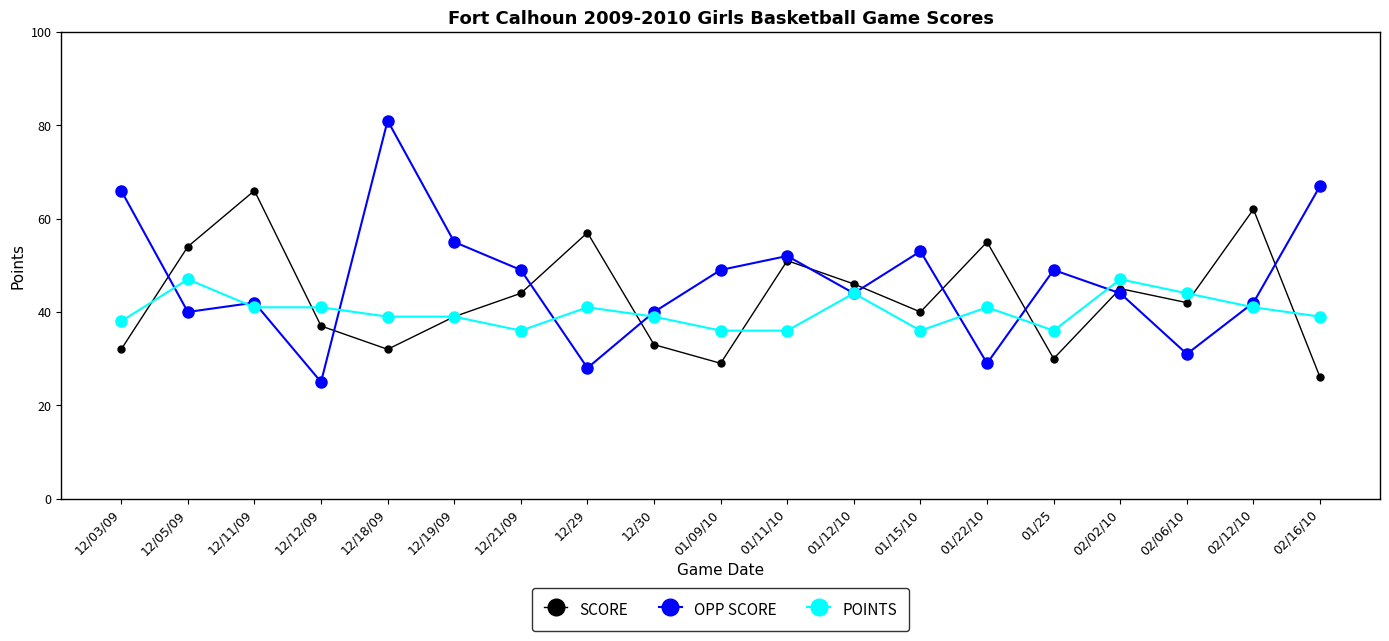

What is the highest value of the SCORE series?

66